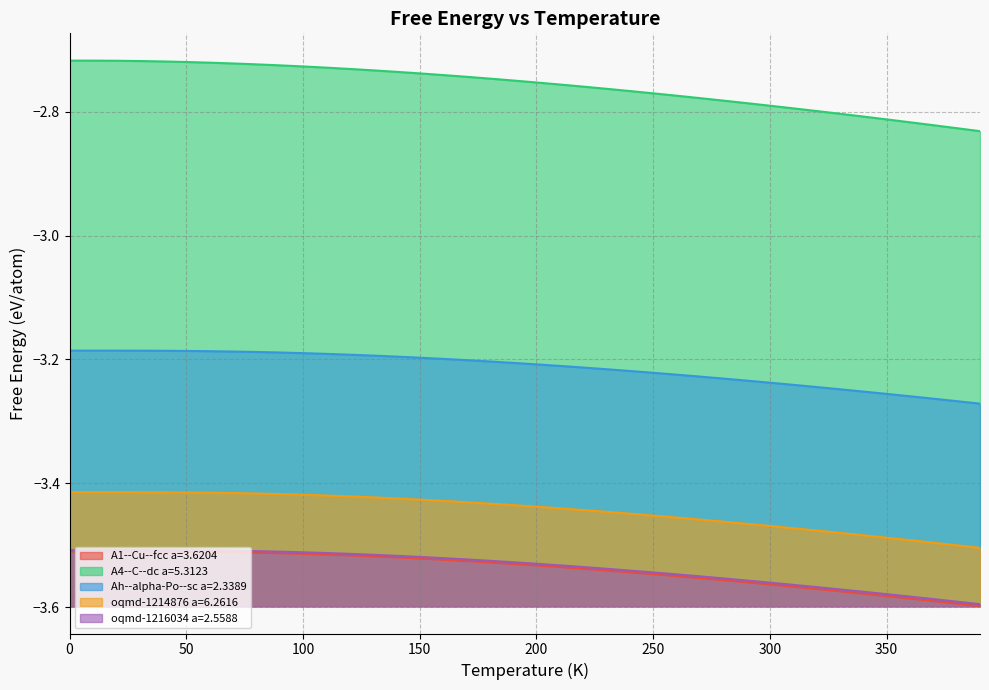

What is the sum of all Ah--alpha-Po--sc a=2.3389 values?

-128.6